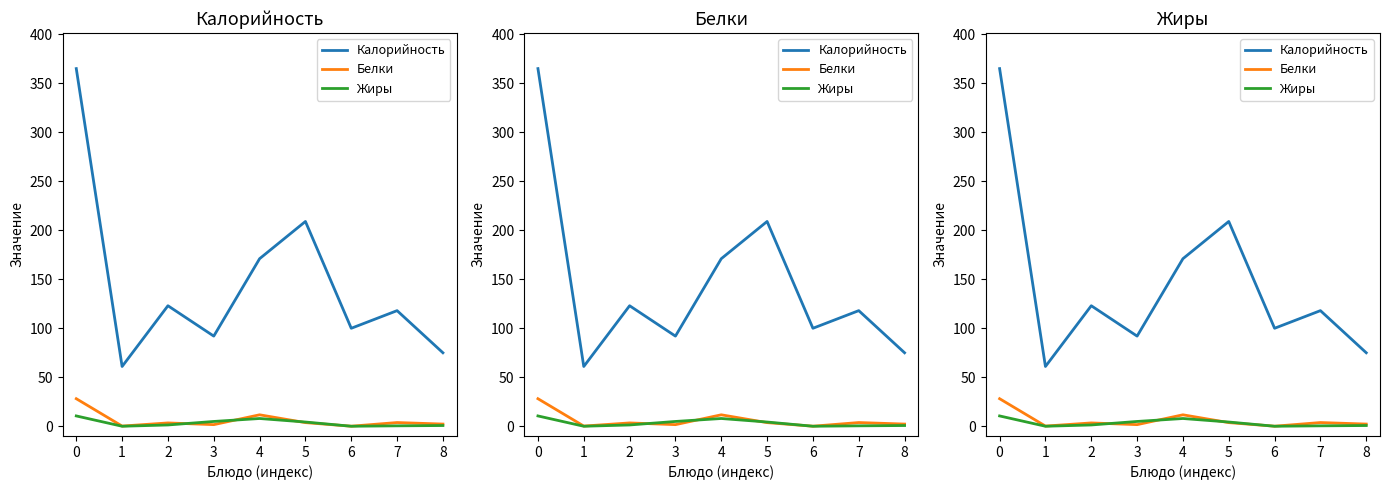

List the labels in order of Жиры value, largest first.

0, 4, 3, 5, 2, 8, 7, 1, 6